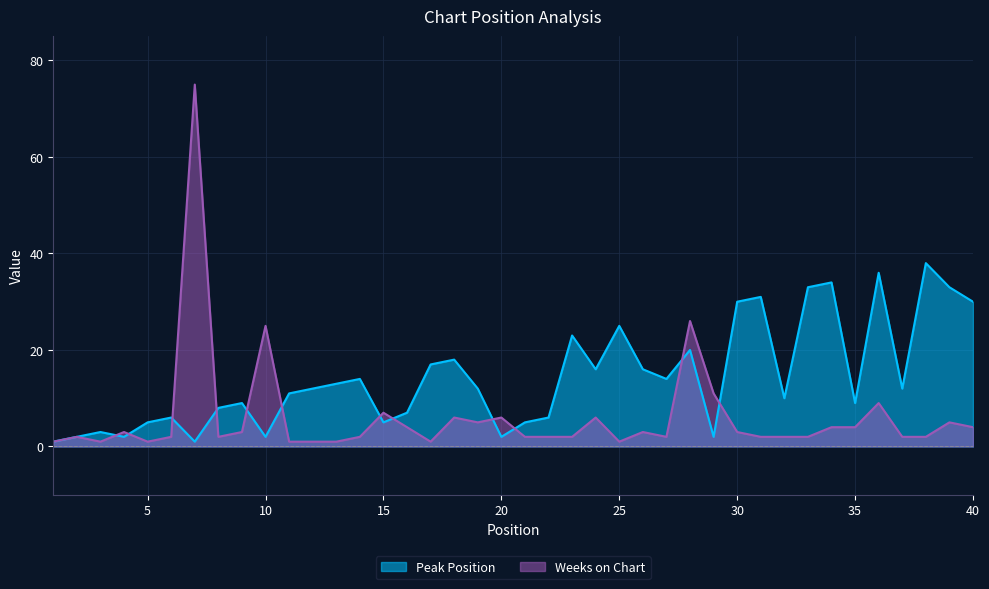

What is the value of the Peak Position point at the 17th from the left?

17